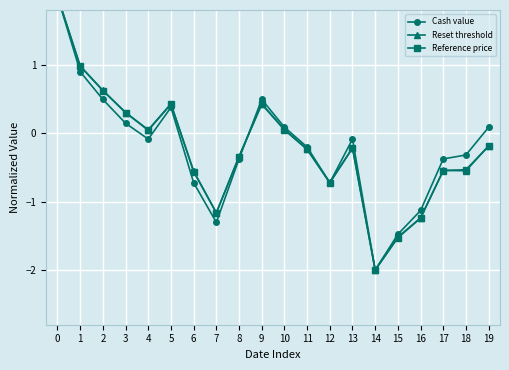

Reading left to right, what are all the values shown in this chart?

Cash value: 2.0	0.9	0.5	0.1	-0.1	0.4	-0.7	-1.3	-0.4	0.5	0.1	-0.2	-0.7	-0.1	-2.0	-1.5	-1.1	-0.4	-0.3	0.1
Reset threshold: 2.0	1.0	0.6	0.3	0.0	0.4	-0.6	-1.2	-0.3	0.4	0.1	-0.2	-0.7	-0.2	-2.0	-1.5	-1.2	-0.5	-0.5	-0.2
Reference price: 2.0	1.0	0.6	0.3	0.0	0.4	-0.6	-1.2	-0.3	0.4	0.0	-0.2	-0.7	-0.2	-2.0	-1.5	-1.2	-0.5	-0.5	-0.2